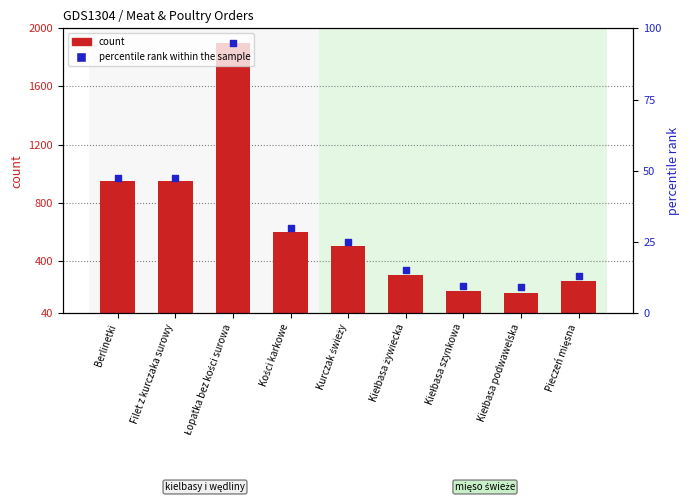

Which series has the largest Y range (max minus min)?

count